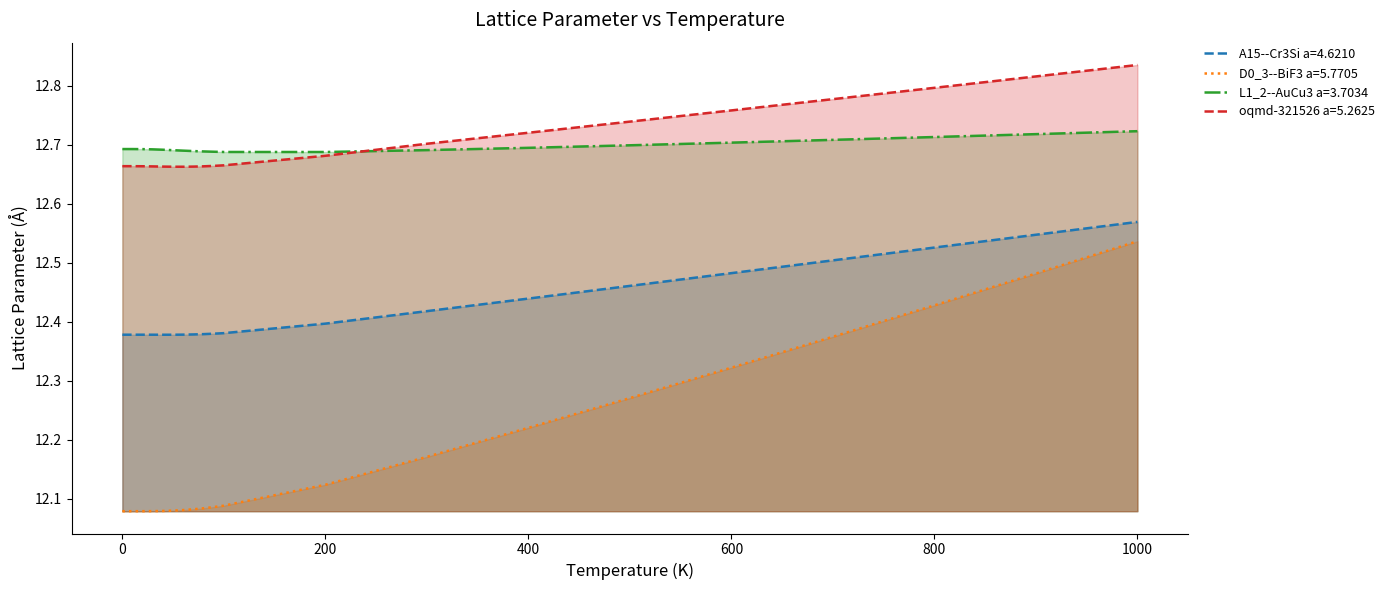

True or false: D0_3--BiF3 a=5.7705 and A15--Cr3Si a=4.6210 intersect in this chart.

False